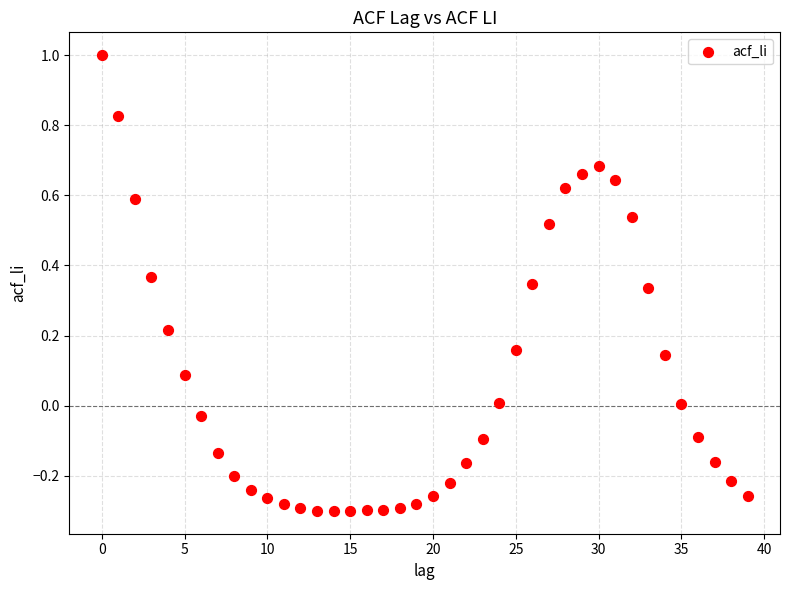

What is the range of Y values (max minus min)?

1.3